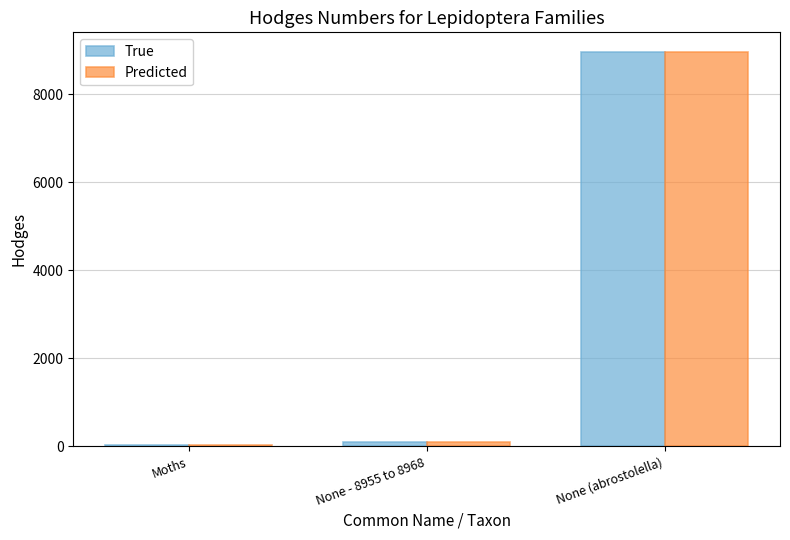

At which category does the chart reach its peak across all series?

None (abrostolella)